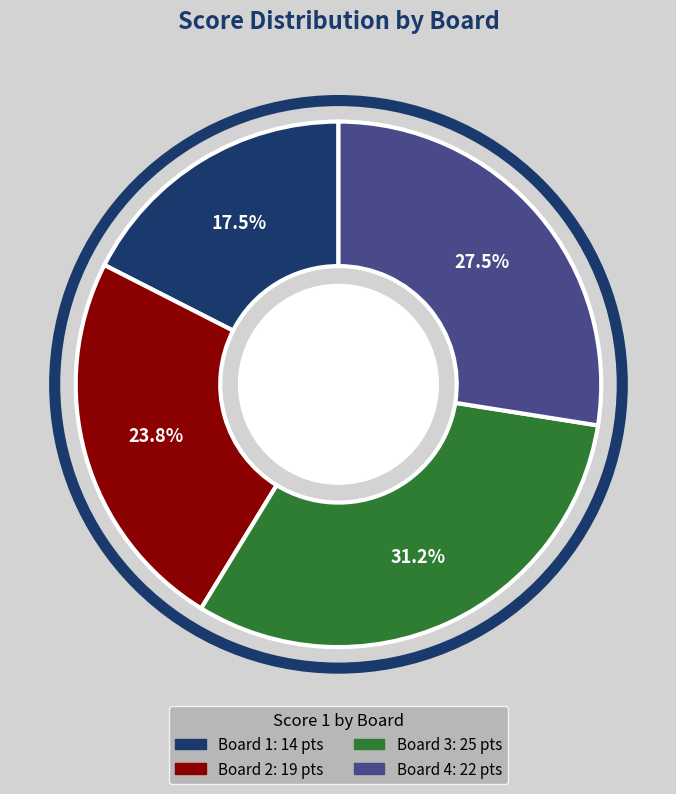

What percentage do Board 1 and Board 4 together represent?

45.0%